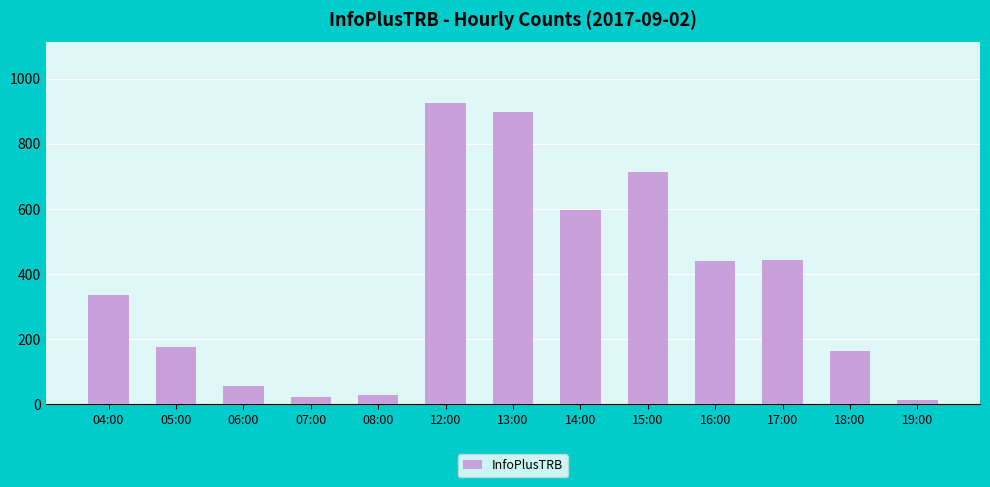

What is the greatest value displayed?

926